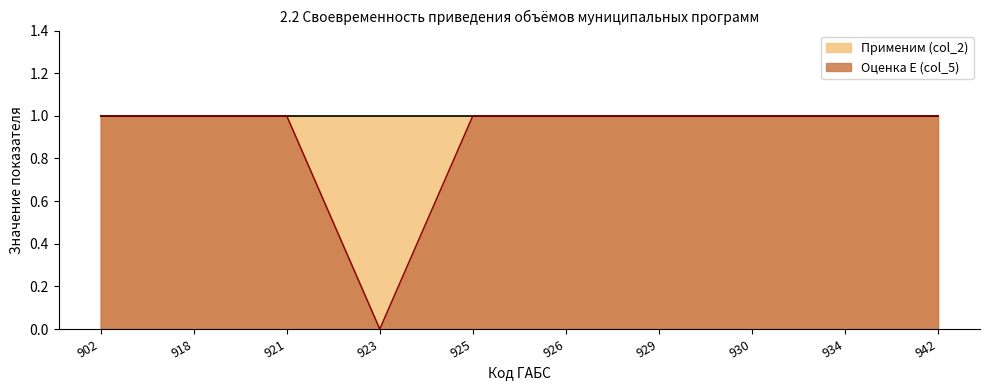

The chart shows a value of 1 at 902. True or false?

True